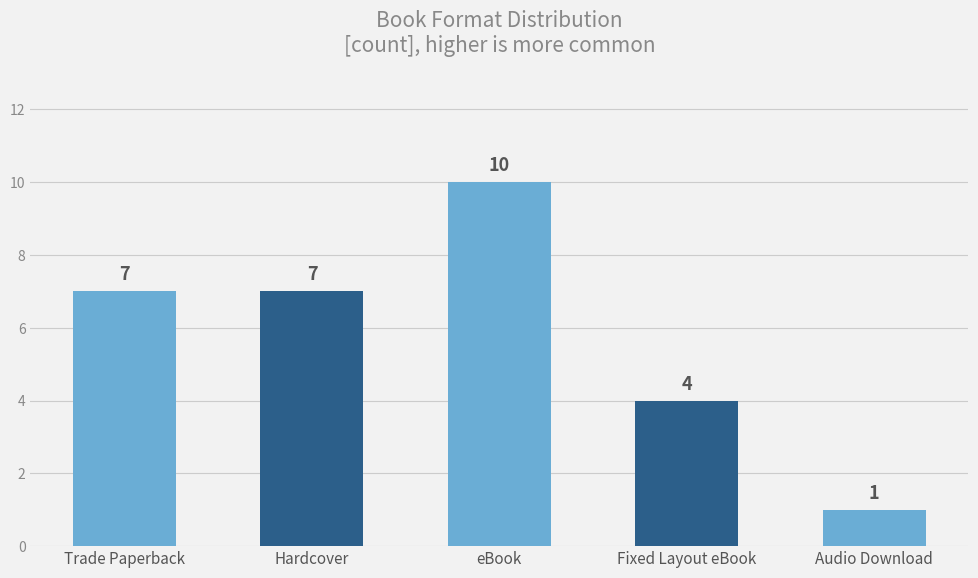

The chart shows a value of 3 at Trade Paperback. True or false?

False